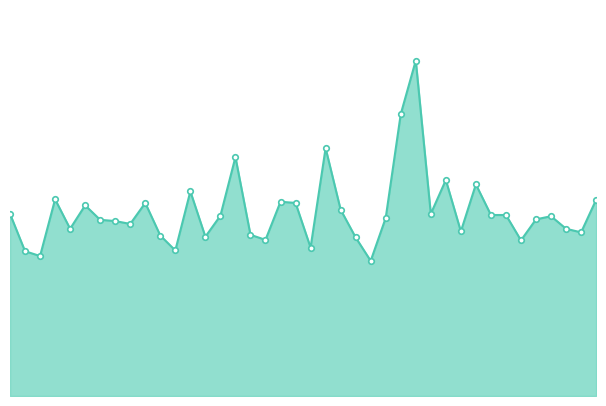

List the labels in order of value, smallest first.

01:00, 00:07, 00:04, 00:29, 00:51, 01:28, 00:43, 00:58, 00:33, 00:26, 00:41, 01:38, 01:18, 00:12, 01:35, 00:21, 00:19, 00:16, 01:30, 01:03, 01:33, 00:36, 01:23, 01:26, 00:02, 01:13, 00:56, 00:14, 00:24, 00:48, 00:46, 01:40, 00:09, 00:31, 01:21, 01:16, 00:38, 00:53, 01:05, 01:11